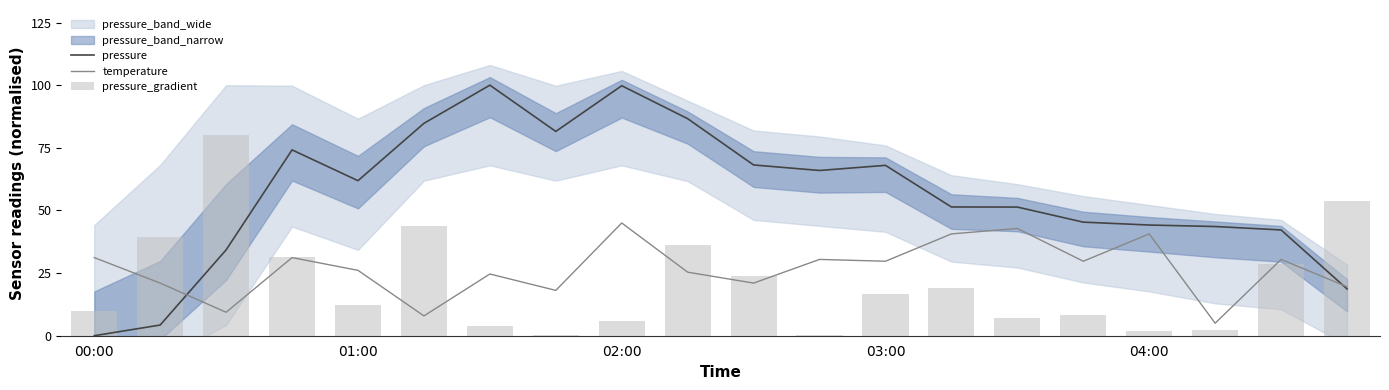

What is the minimum value for temperature?

5.0